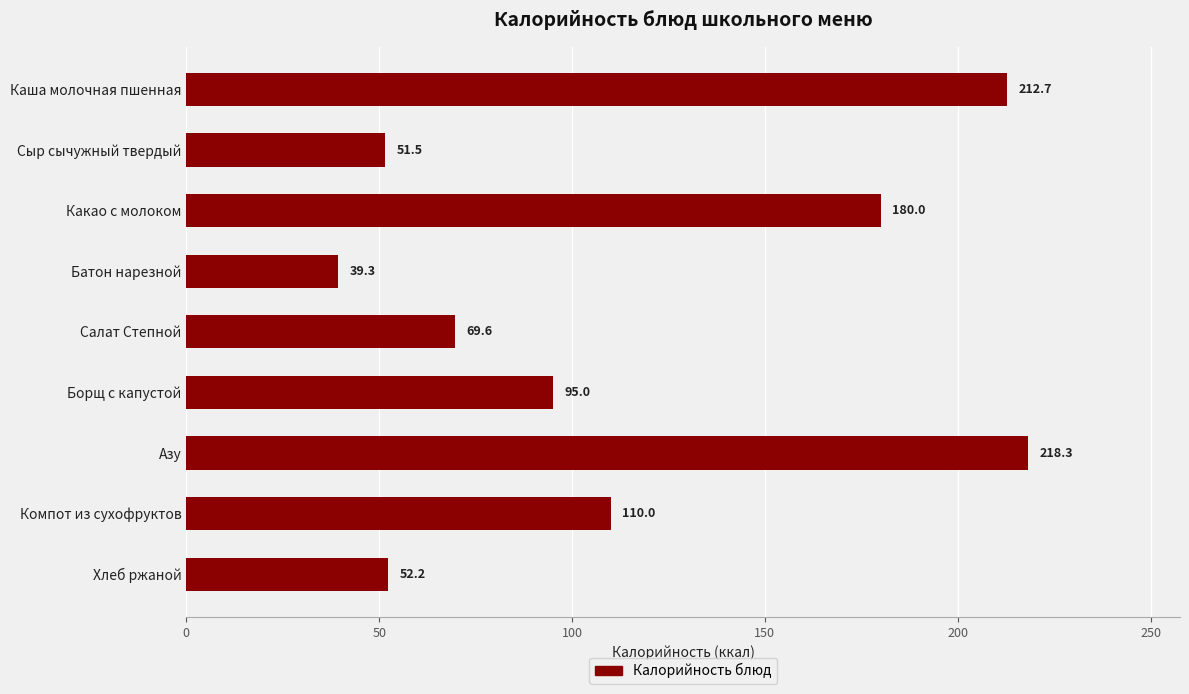

What is the approximate value at Компот из сухофруктов?

110.0